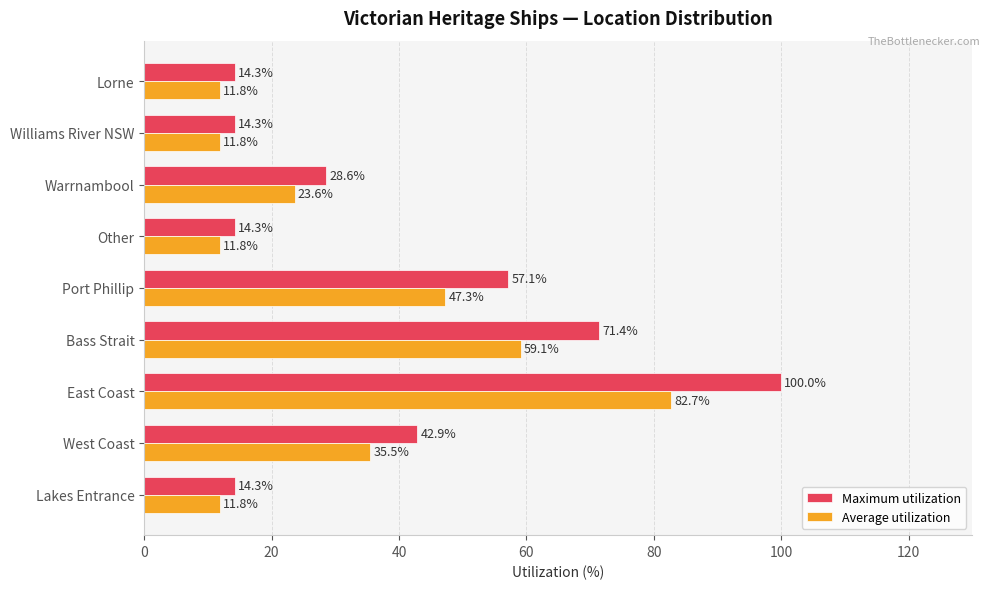

Which series has the widest spread of values?

Maximum utilization